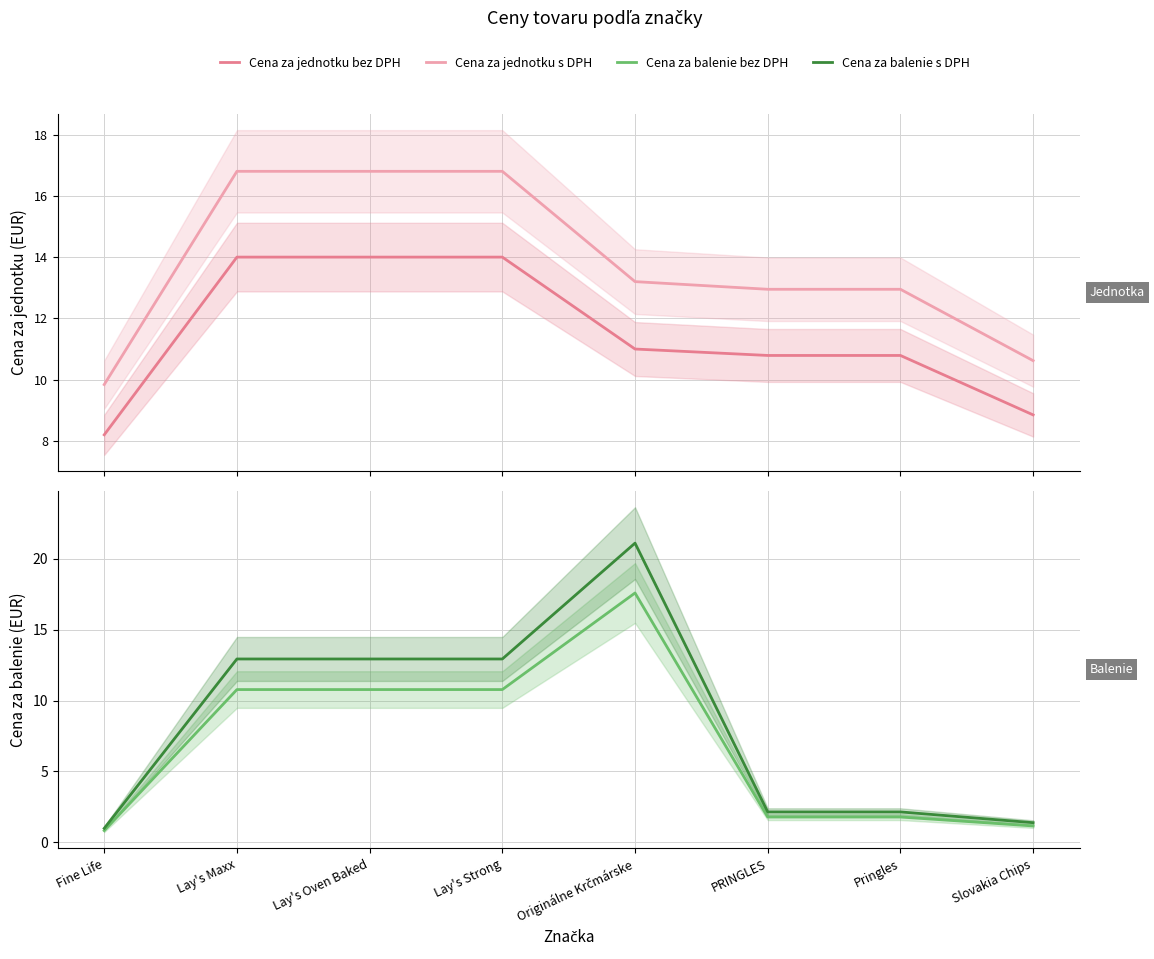

What is the difference between the second highest and minimum values in the Cena za jednotku bez DPH series?

5.8